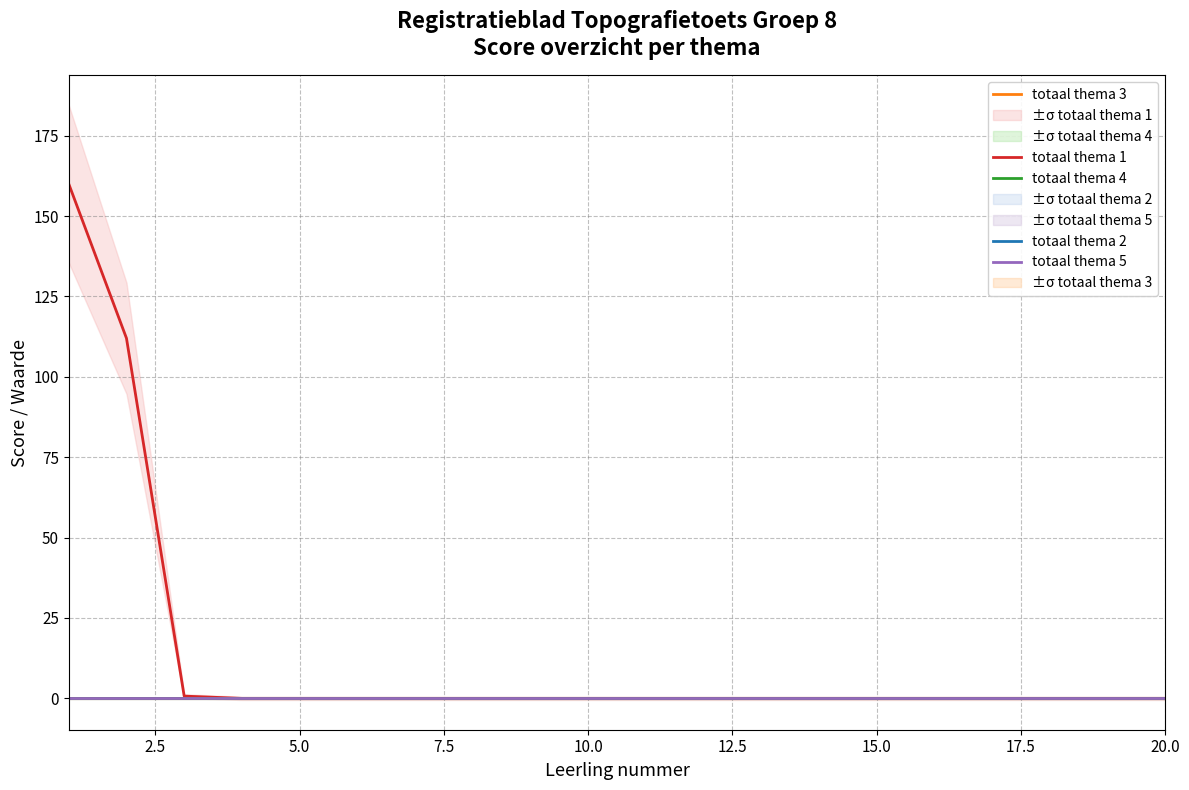

Rank the series by their maximum value, from lowest to highest.

totaal thema 2, totaal thema 3, totaal thema 4, totaal thema 5, totaal thema 1